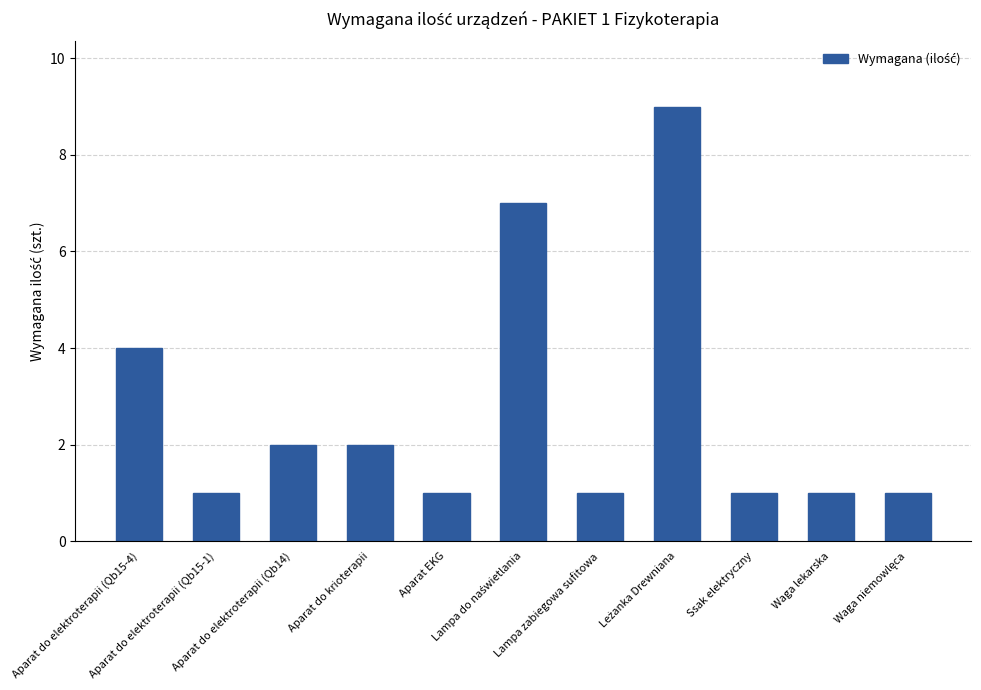

What is the maximum value shown in the chart?

9